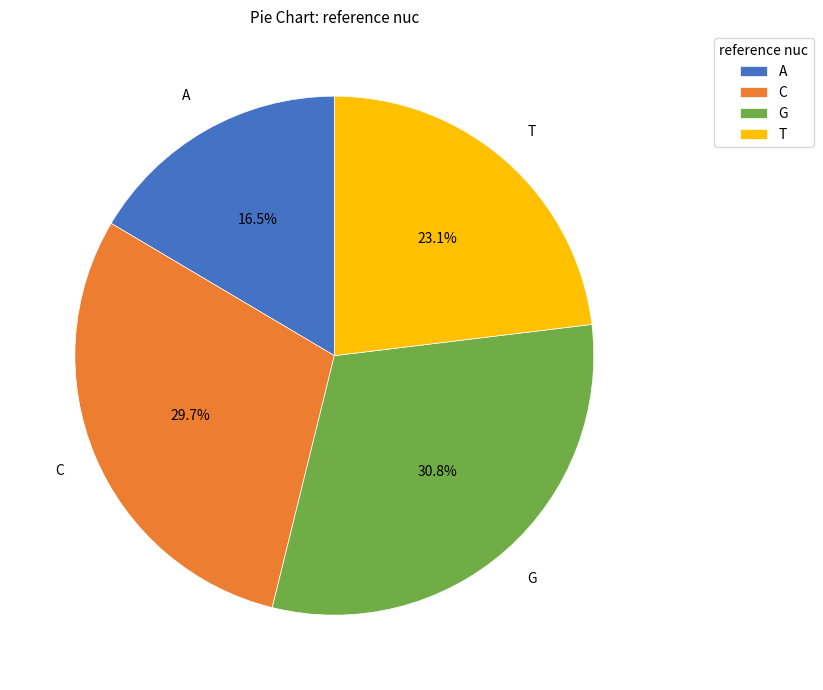

Is T the majority of the pie?

No